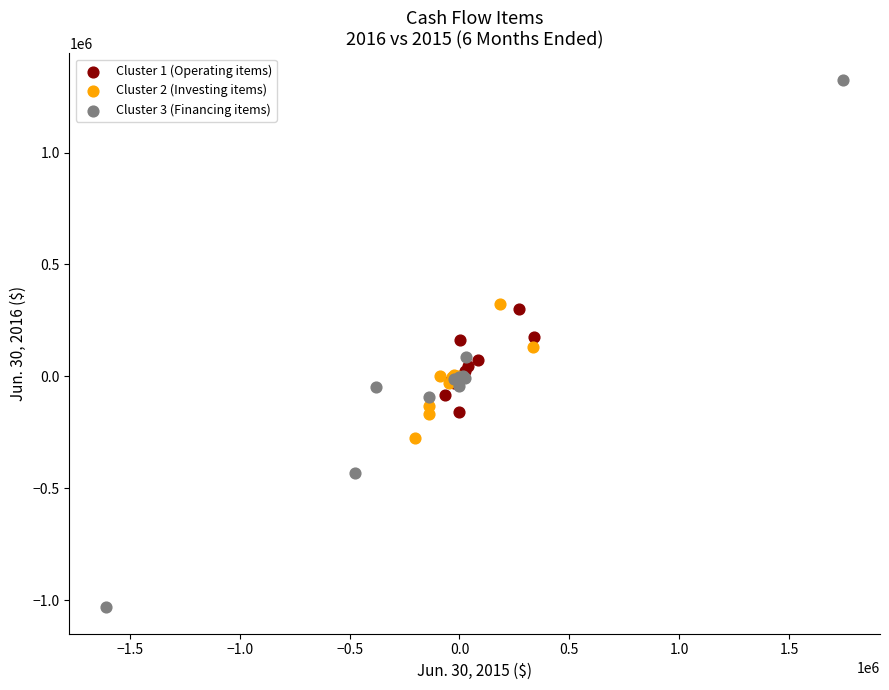

Which series has the largest Y range (max minus min)?

Cluster 3 (Financing items)